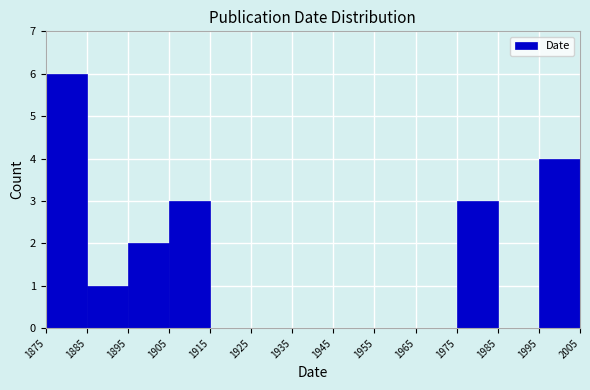

Over which range of the x-axis is the bar tallest?

1875 to 1885